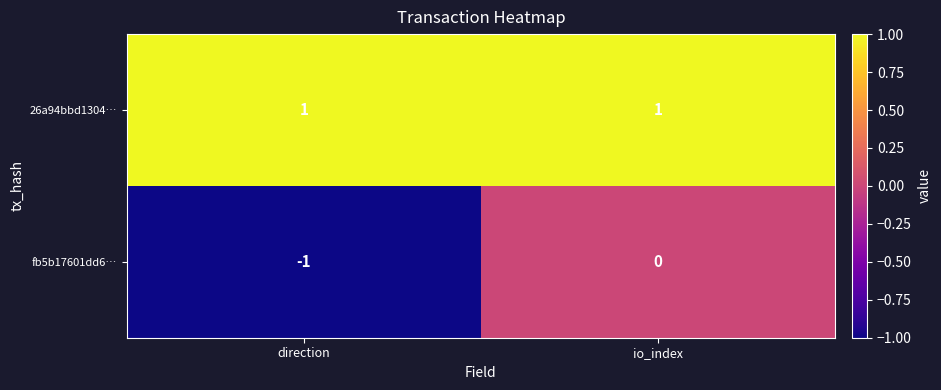

At which label is fb5b17601dd6… closest to 0?

io_index